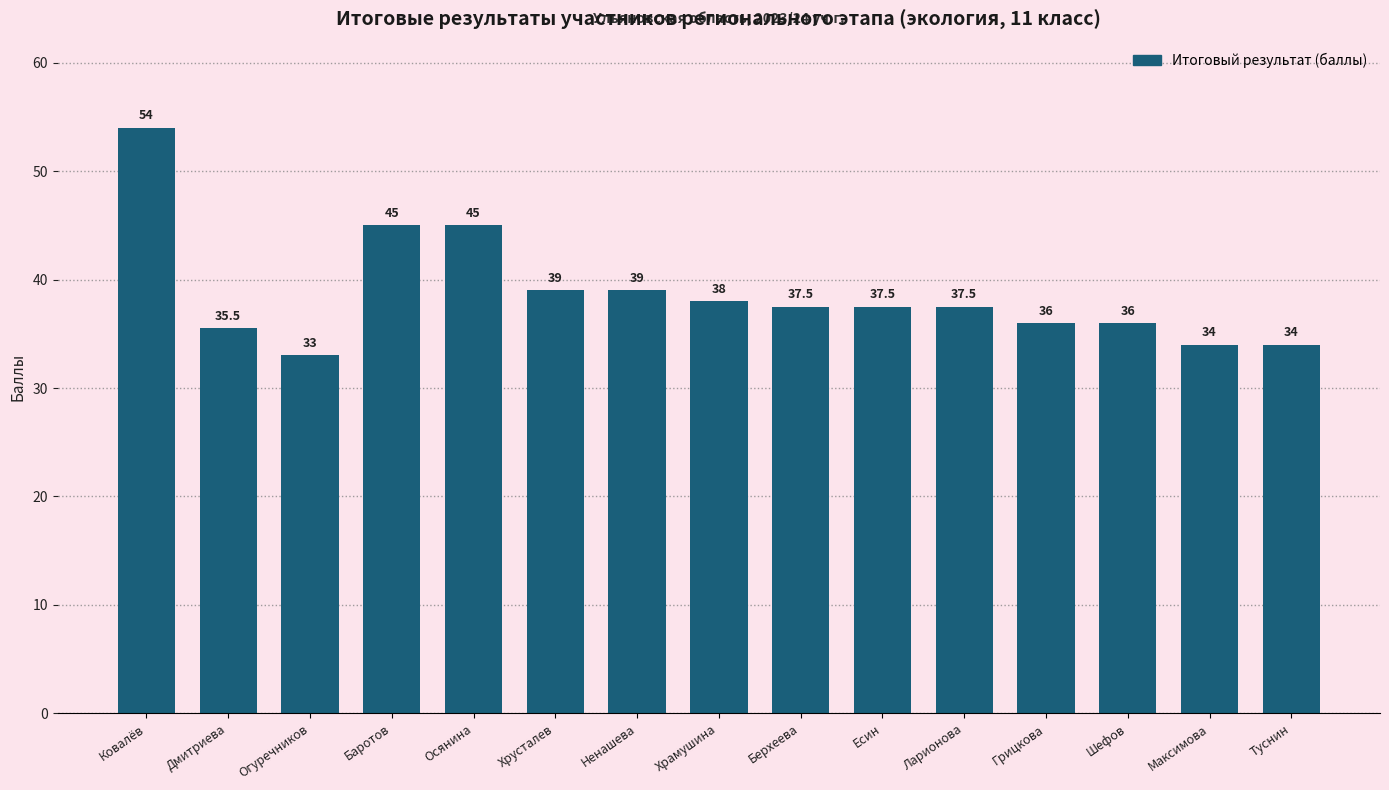

Count the number of values greater than 37.

9